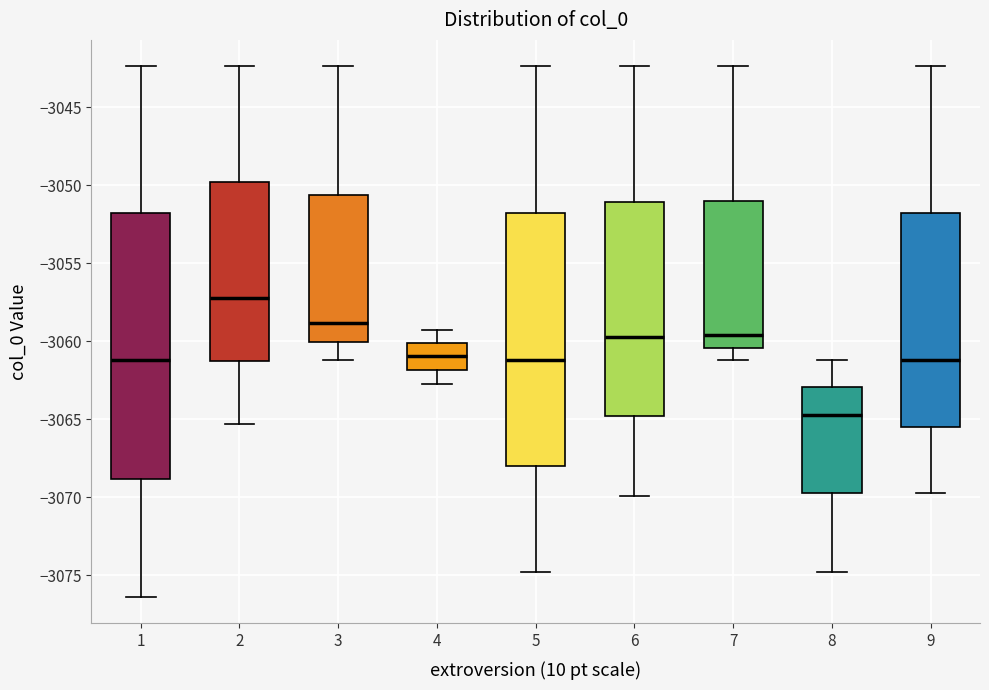

Reading left to right, transcribe this box plot: for each box, give where its median line is, the range the box spans, and where its two whiskers end, as read against the y-axis. The values are not printed on the chart, so give them approximately, as read against the axis.

1: median -3061.0, box -3069.0 to -3052.0, whiskers -3076.5 to -3042.5
2: median -3057.0, box -3061.5 to -3050.0, whiskers -3065.5 to -3042.5
3: median -3059.0, box -3060.0 to -3050.5, whiskers -3061.0 to -3042.5
4: median -3061.0, box -3062.0 to -3060.0, whiskers -3063.0 to -3059.5
5: median -3061.0, box -3068.0 to -3052.0, whiskers -3075.0 to -3042.5
6: median -3059.5, box -3065.0 to -3051.0, whiskers -3070.0 to -3042.5
7: median -3059.5, box -3060.5 to -3051.0, whiskers -3061.0 to -3042.5
8: median -3064.5, box -3070.0 to -3063.0, whiskers -3075.0 to -3061.0
9: median -3061.0, box -3065.5 to -3052.0, whiskers -3069.5 to -3042.5